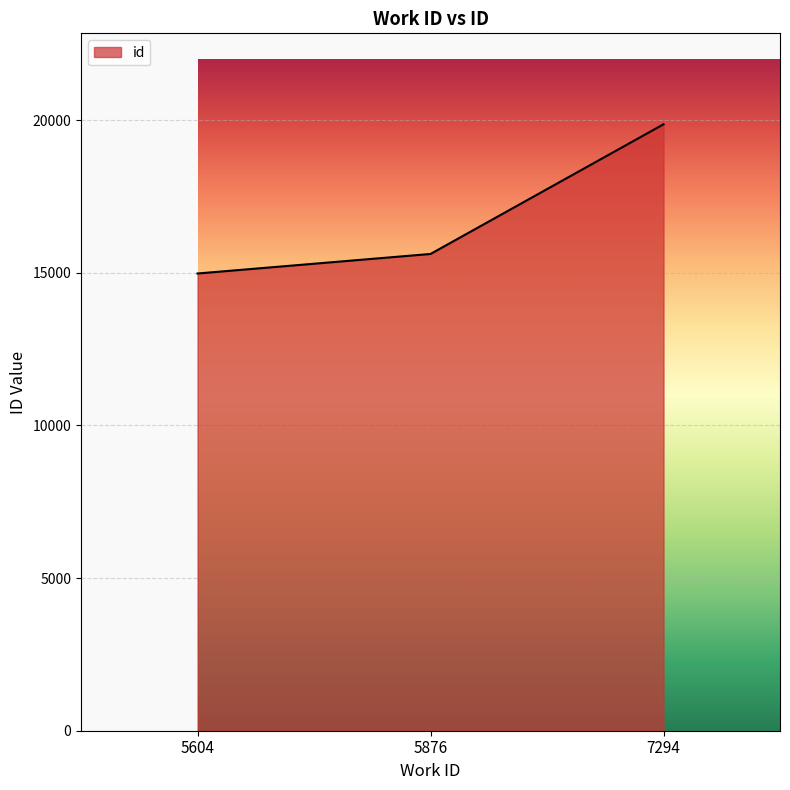

What is the minimum value shown in the chart?

14976